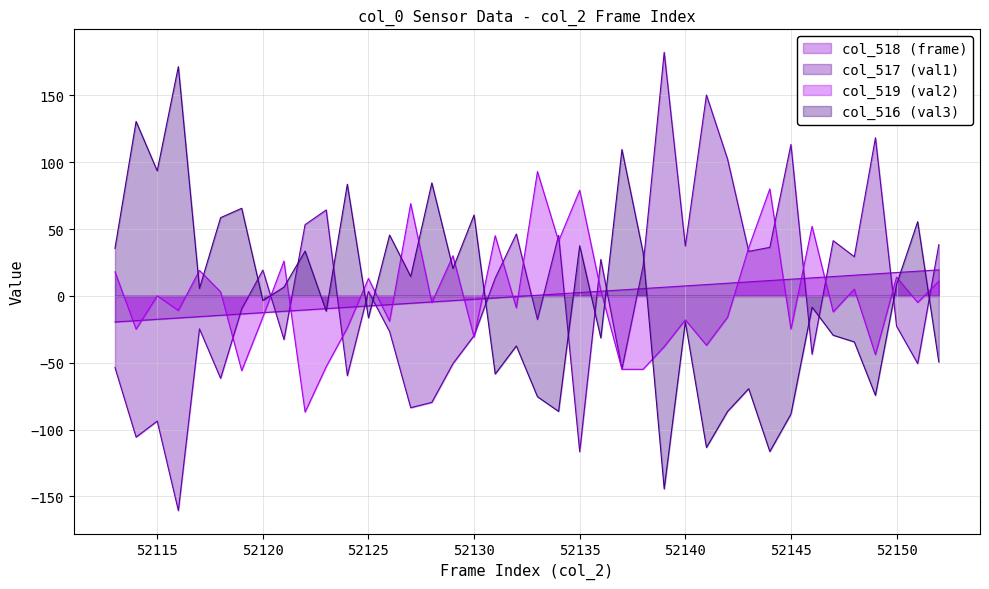

What is the sum of the col_518 values at 52151 and 52118?

4.0